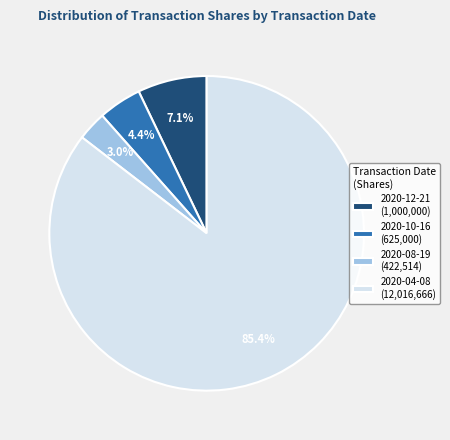

Rank the categories by value from highest to lowest.

2020-04-08, 2020-12-21, 2020-10-16, 2020-08-19